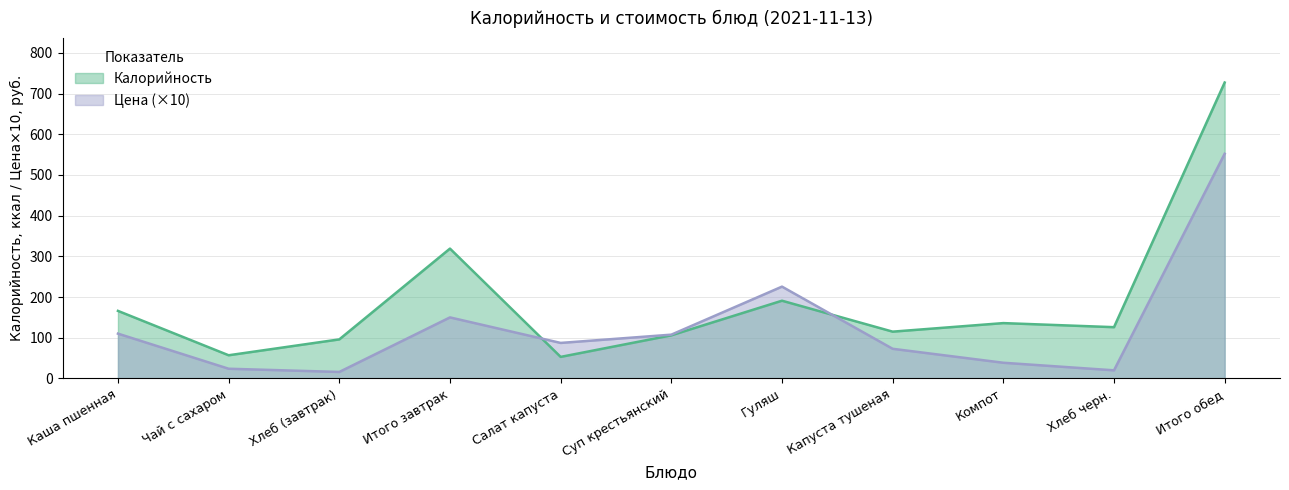

Rank the categories by Цена value from highest to lowest.

Итого обед, Гуляш, Итого завтрак, Каша пшенная, Суп крестьянский, Салат капуста, Капуста тушеная, Компот, Чай с сахаром, Хлеб черн., Хлеб (завтрак)